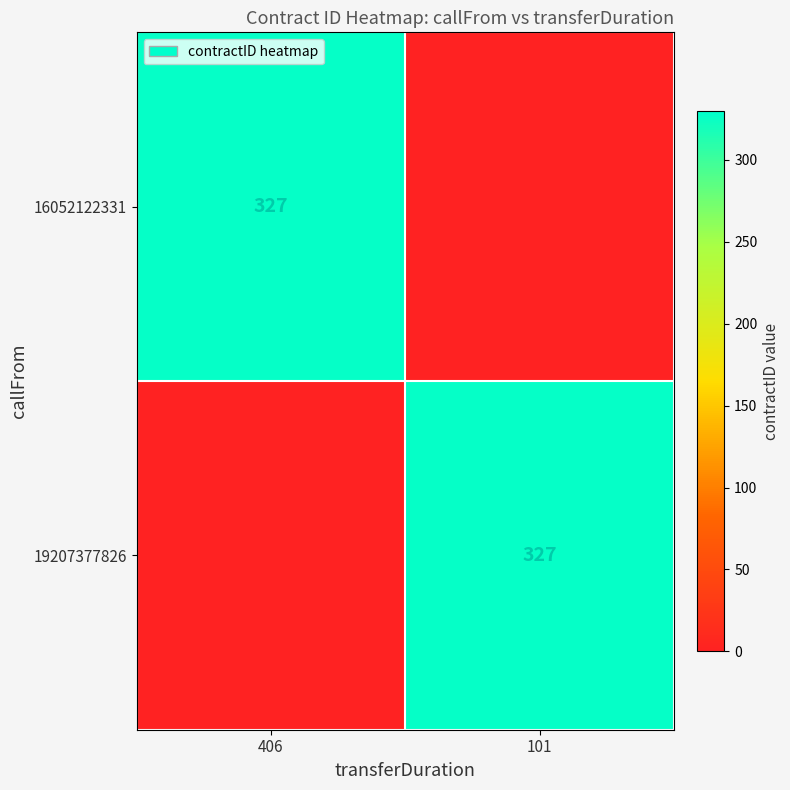

Is it true that 16052122331 equals 207 at 406?

False